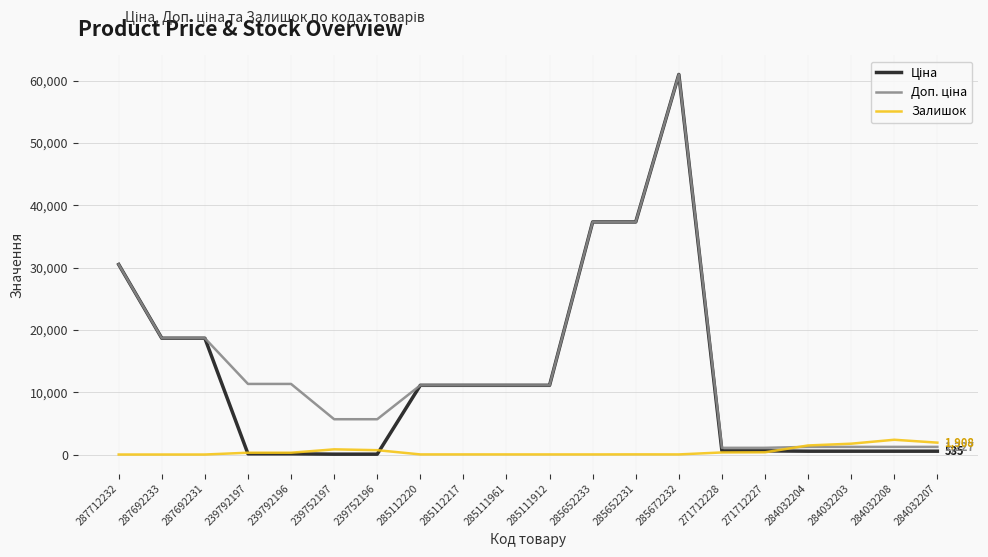

At which category does the chart reach its peak across all series?

285672232